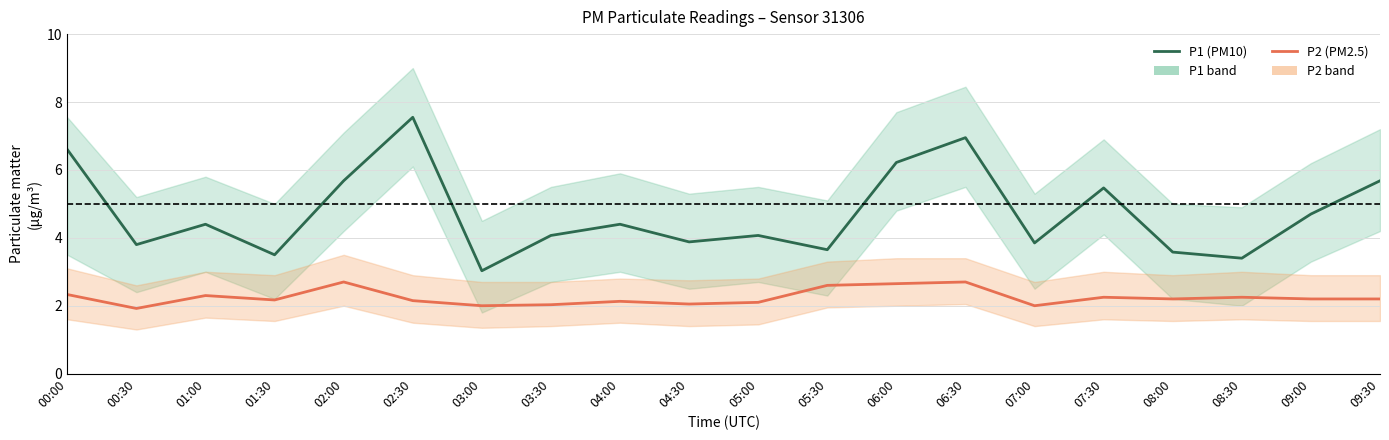

How many lines are shown in the chart?

2